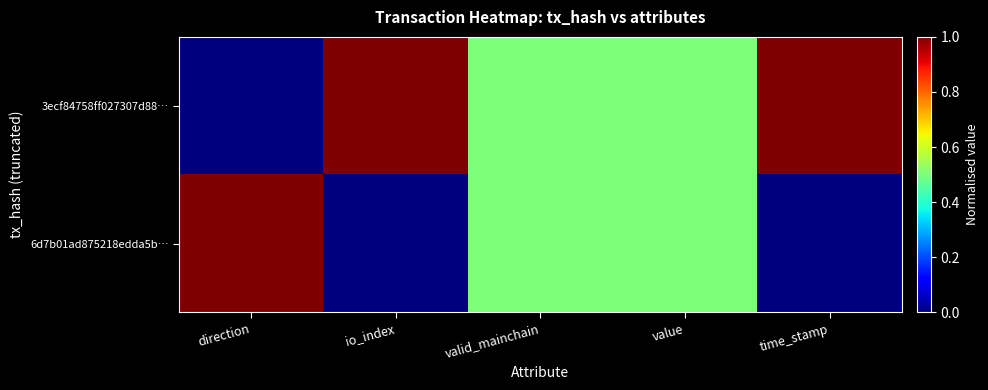

Reading left to right, what are all the values shown in this chart?

3ecf84758ff027307d88…: direction=0.0	io_index=1.0	valid_mainchain=0.5	value=0.5	time_stamp=1.0
6d7b01ad875218edda5b…: direction=1.0	io_index=0.0	valid_mainchain=0.5	value=0.5	time_stamp=0.0